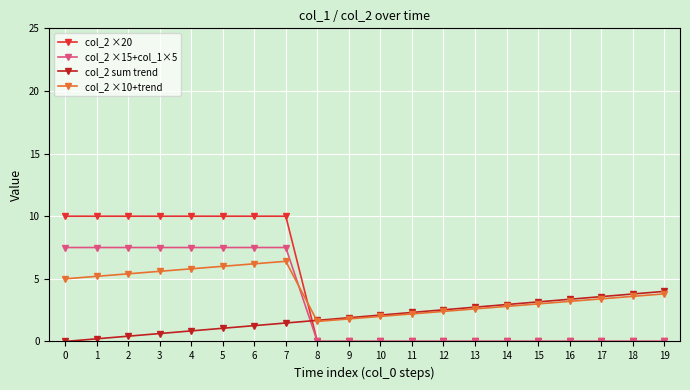

How many times do col_2 sum trend and col_2 ×10+trend cross each other?

1